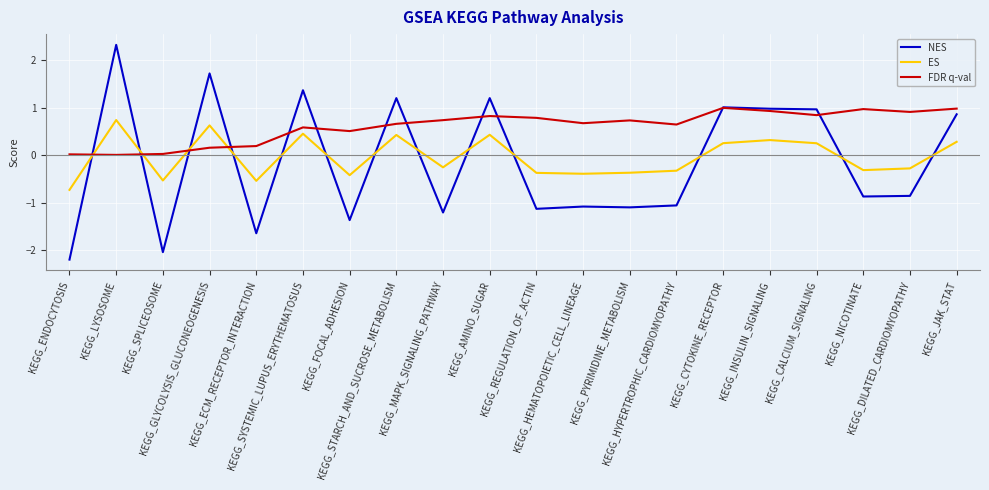

Which series has the largest total across all categories?

FDR q-val